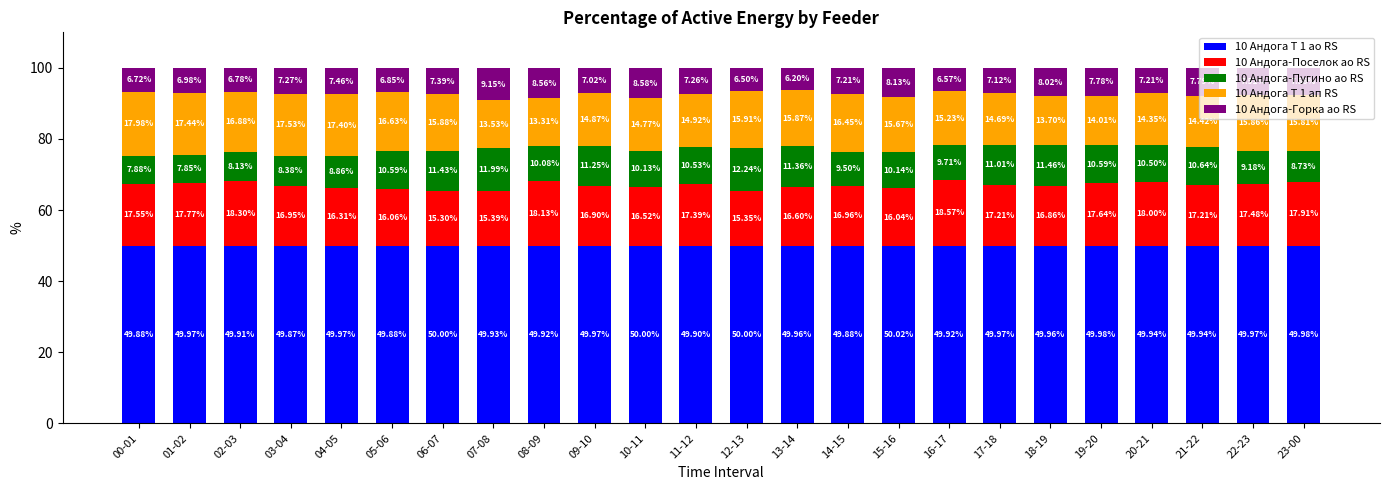

What is the total value across all series at 03-04?

100.0